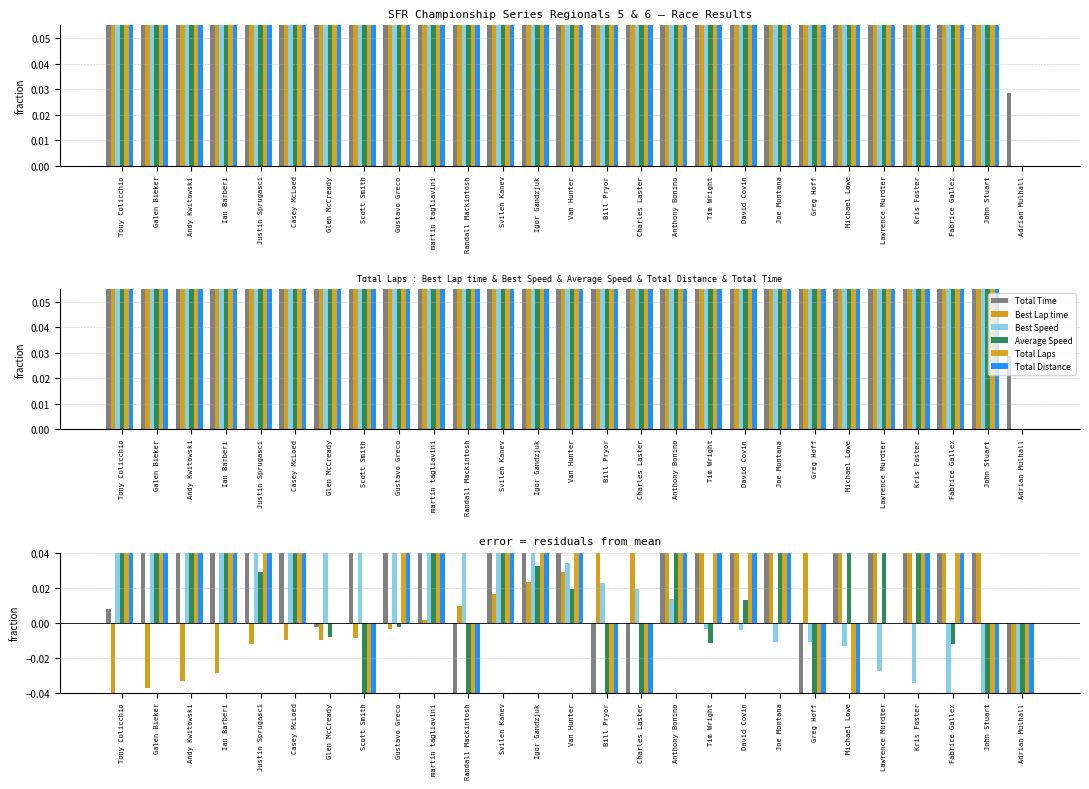

What is the spread (max minus min) of values at Tony Colicchio?

0.2